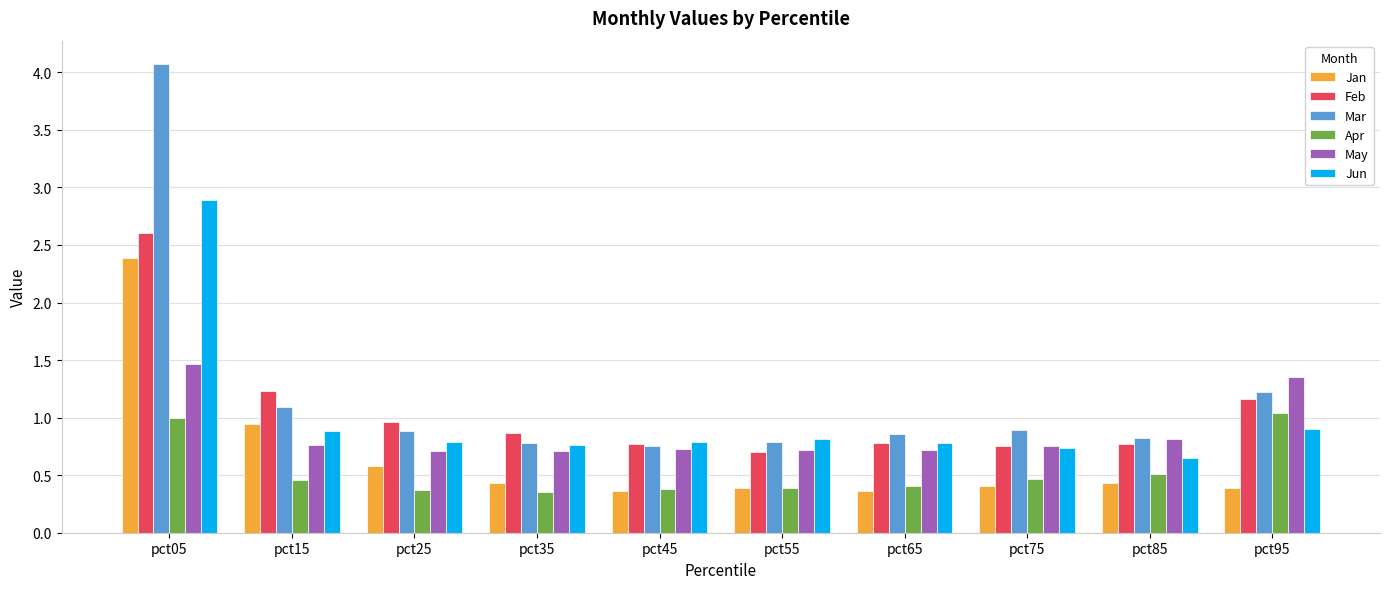

True or false: Apr has a value of 0.4 at pct65.

True